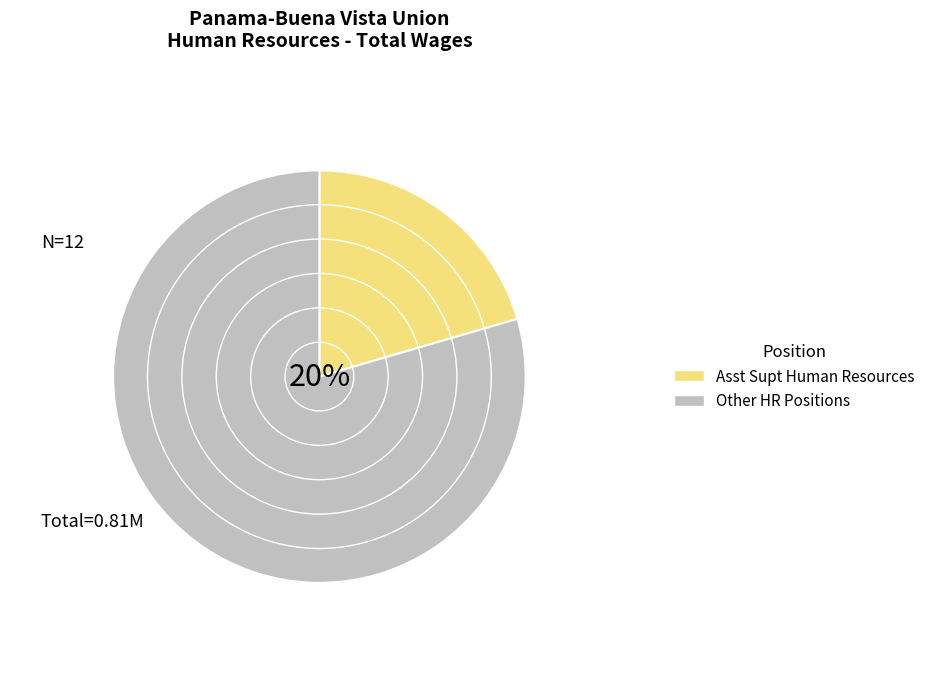

The Asst Supt Human Resources slice represents 12% of the pie. True or false?

False